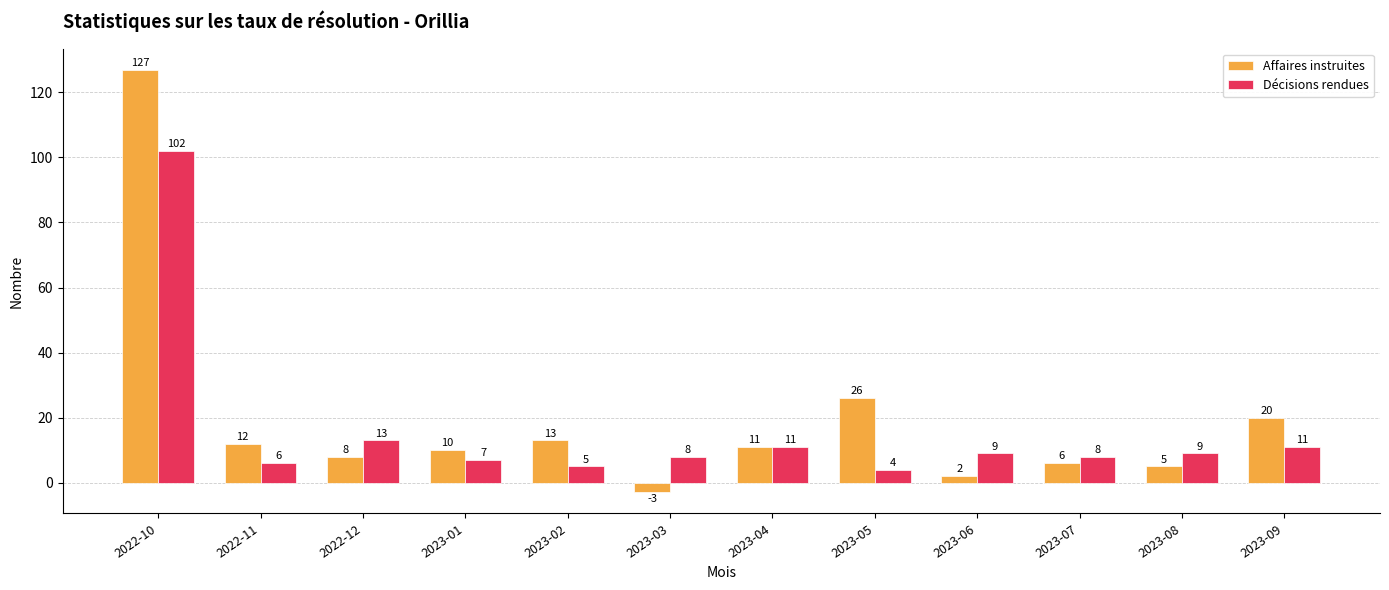

List the series in order of their overall mean, highest first.

Affaires instruites, Décisions rendues